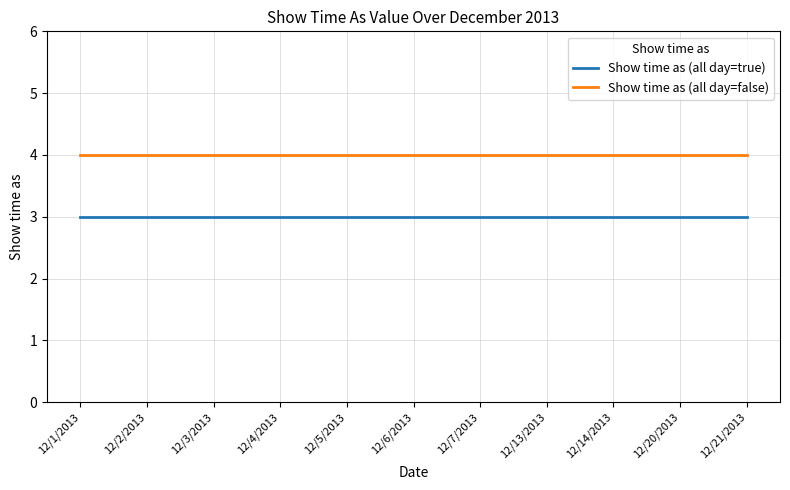

What position from the right is 12/20/2013?

2